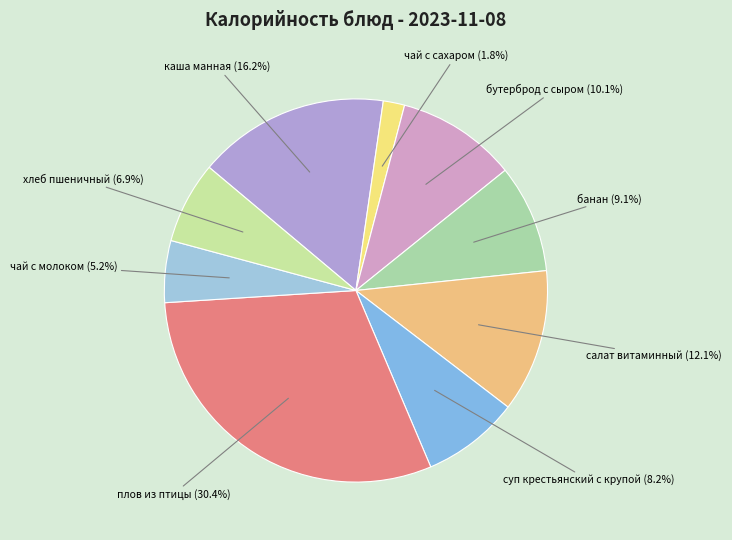

Rank the categories by value from highest to lowest.

плов из птицы, каша манная, салат витаминный, бутерброд с сыром, банан, суп крестьянский с крупой, хлеб пшеничный, чай с молоком, чай с сахаром